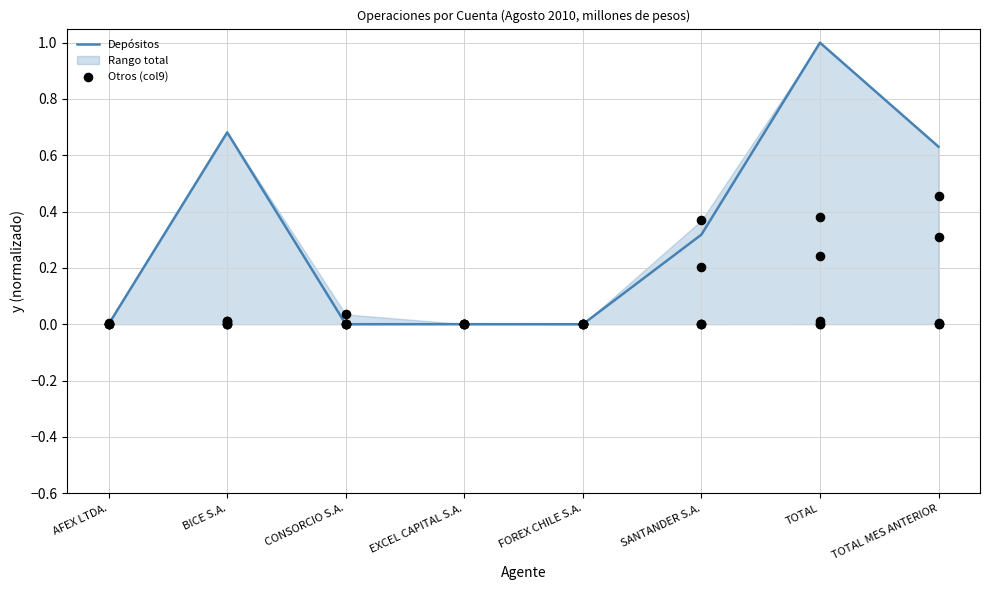

What are all the series names shown in the legend?

Depósitos, Otros (col9)